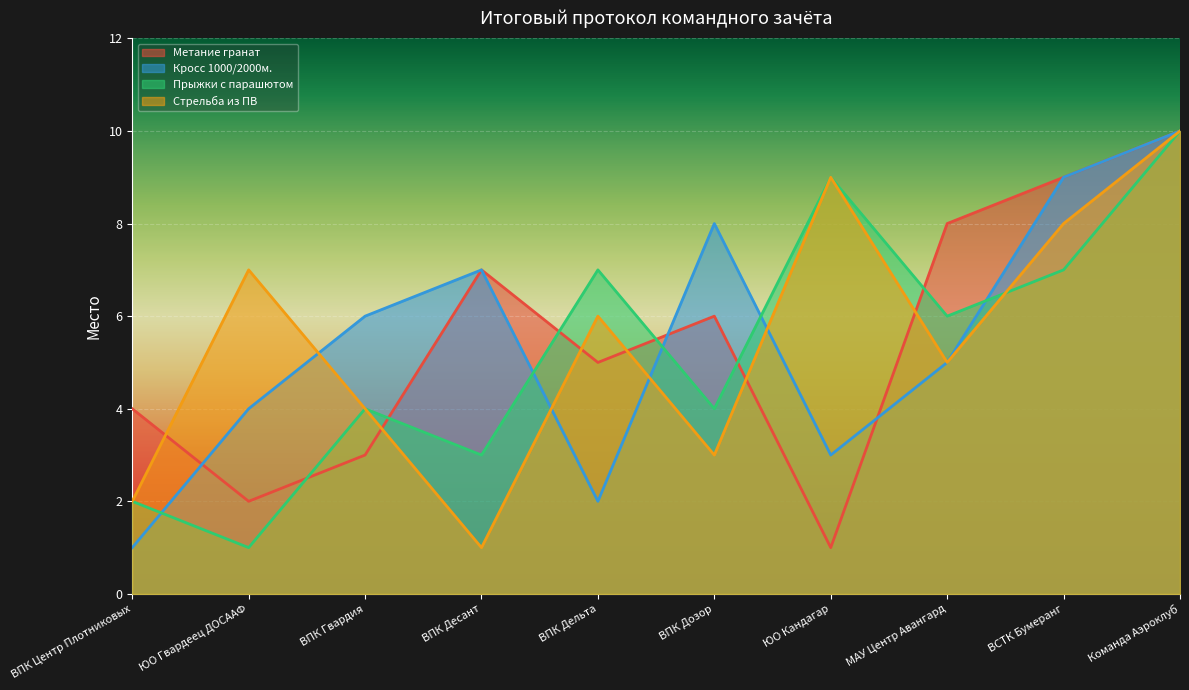

Which series has the largest total across all categories?

Метание гранат